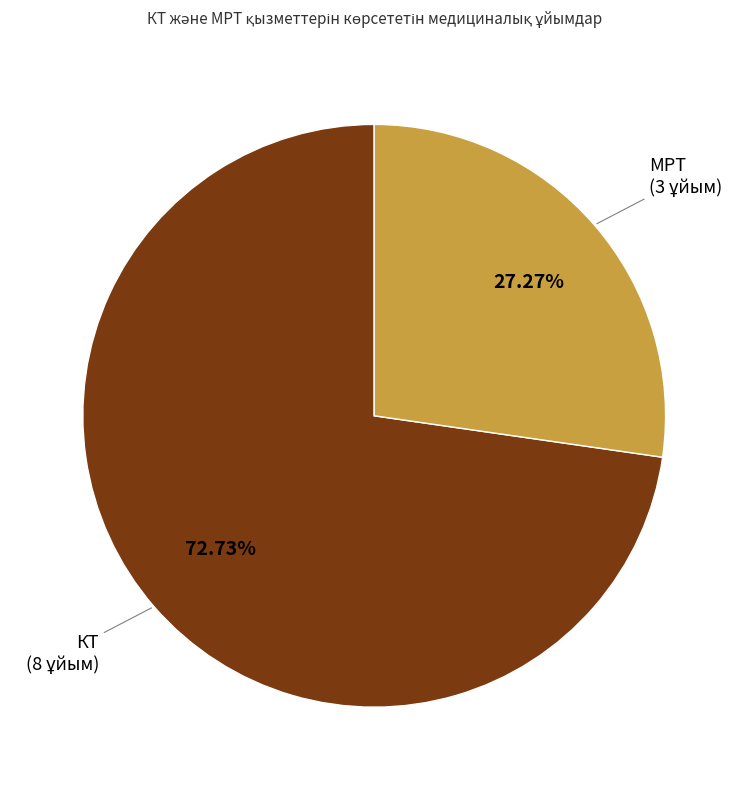

Is there any slice that represents more than half of the pie?

Yes